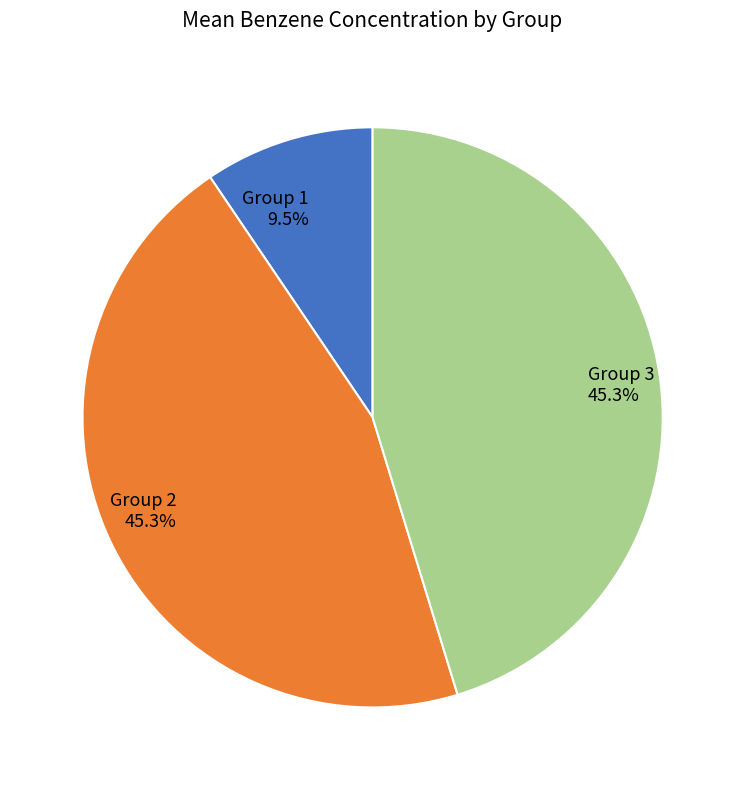

How many slices are in this pie chart?

3